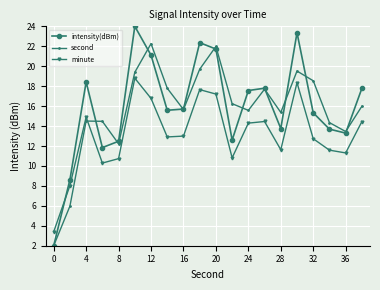

In second, how many points are lower than both neighbors (excluding endpoints)?

5